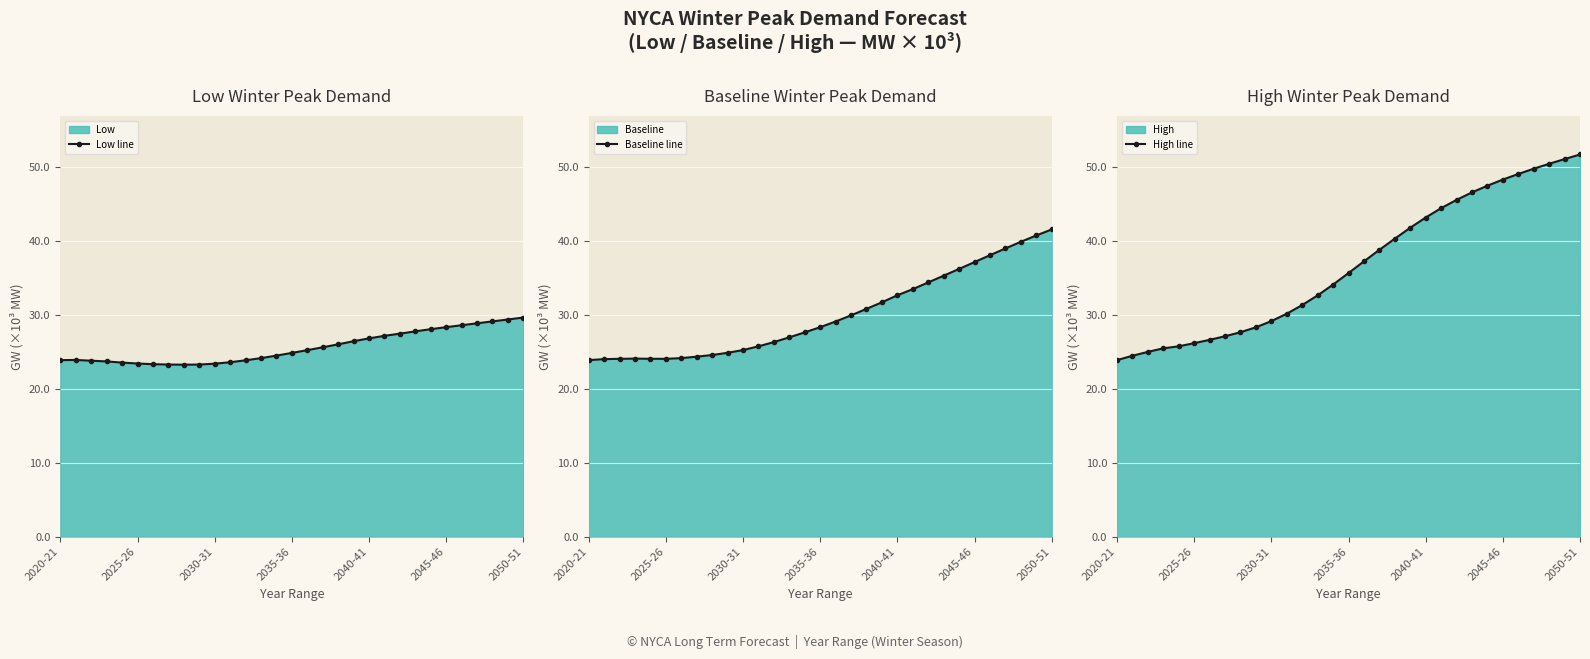

What is the lowest value of the Low line series?

23.3